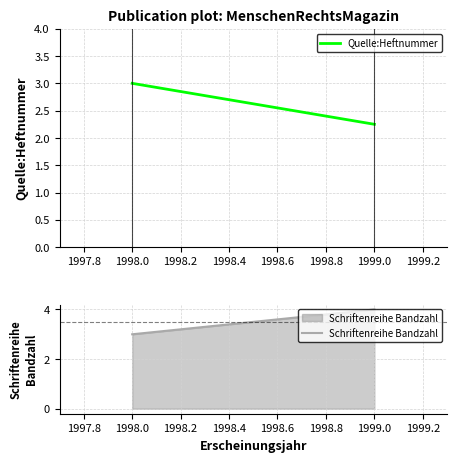

What is the value of the Schriftenreihe Bandzahl point at the 2nd from the left?

4.0